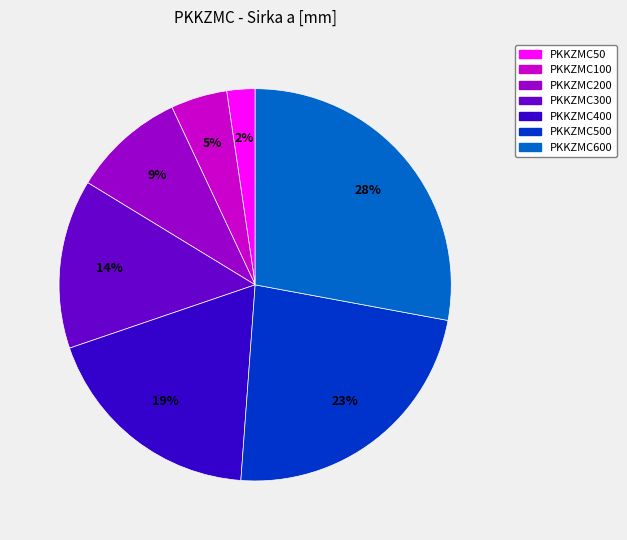

How many slices are in this pie chart?

7